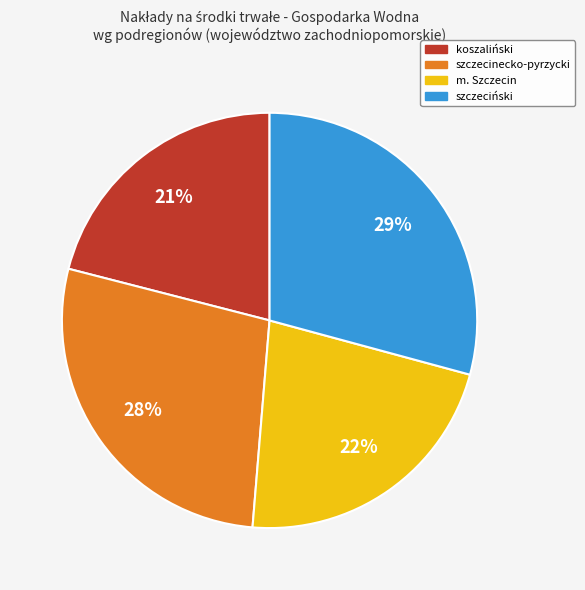

Does m. Szczecin account for over 50% of the chart?

No